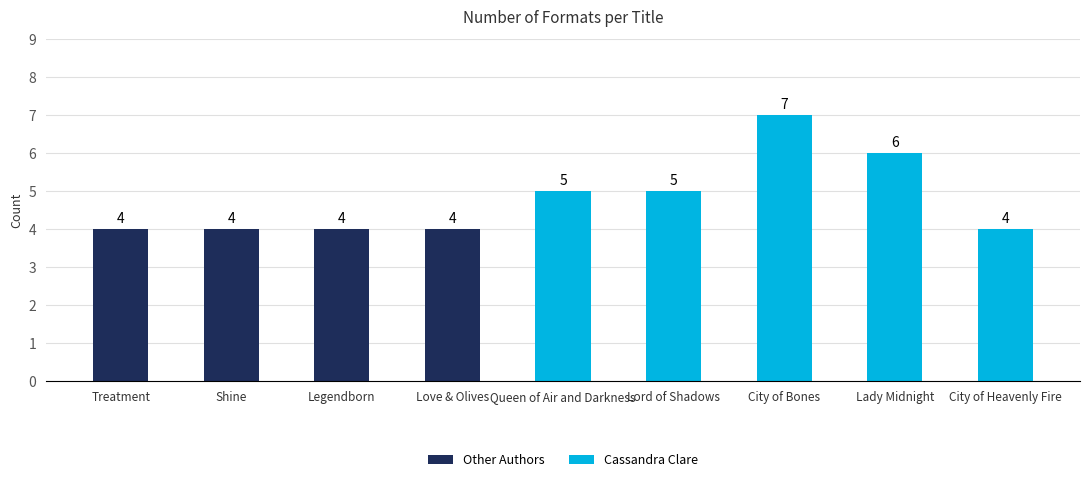

What is the sum of all values?

43